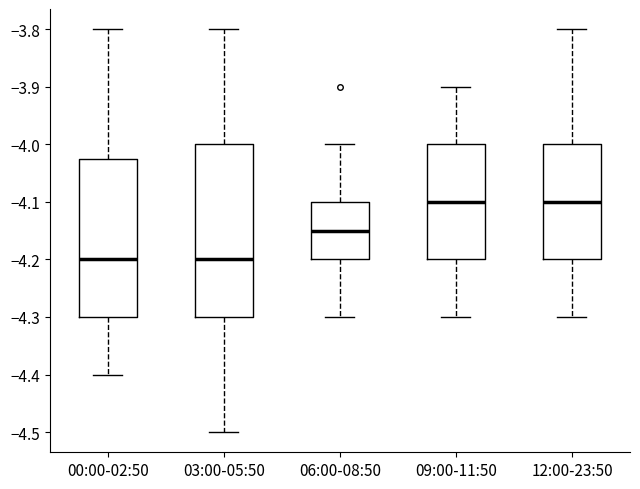

Comparing the boxes themselves (not the whiskers), which one is the tallest?

03:00-05:50